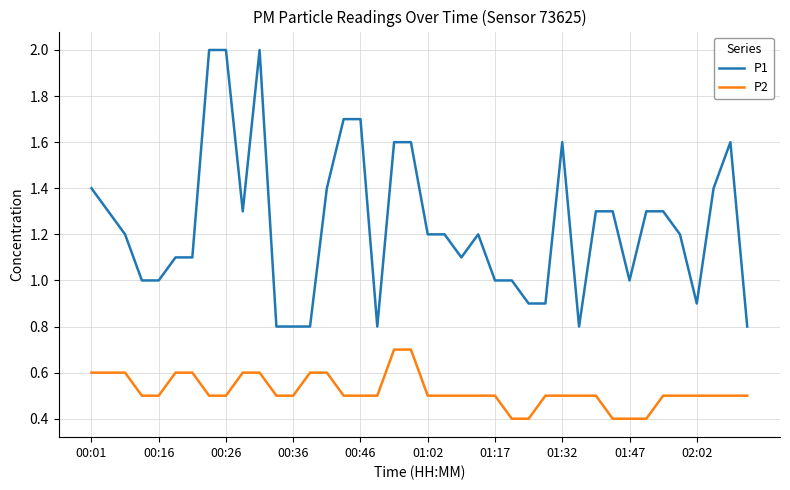

What is the greatest value displayed?

2.0